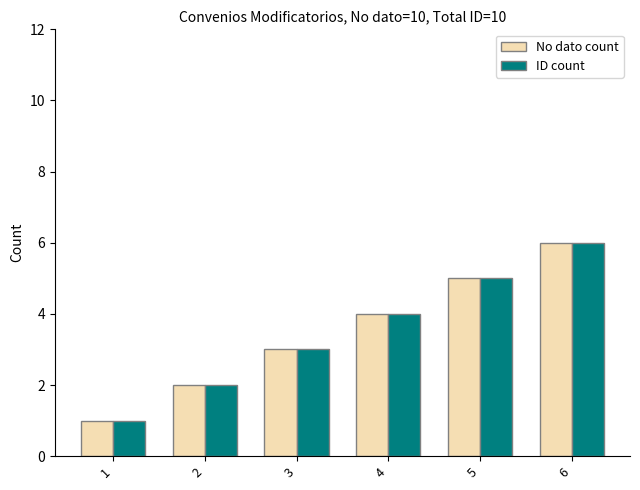

How many bars are there in total?

12